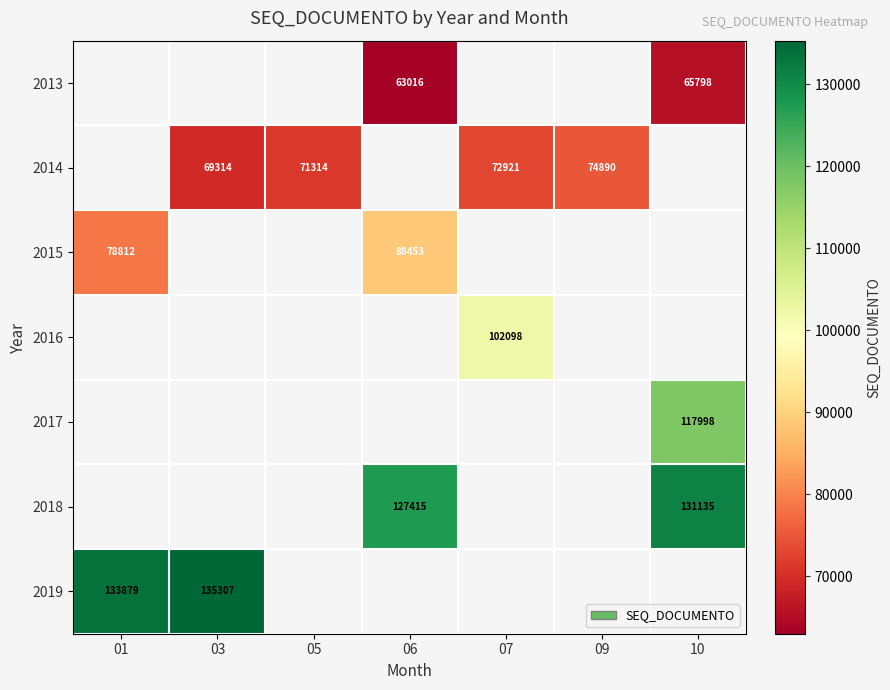

The value of 2014 at 07 is 96700. True or false?

False